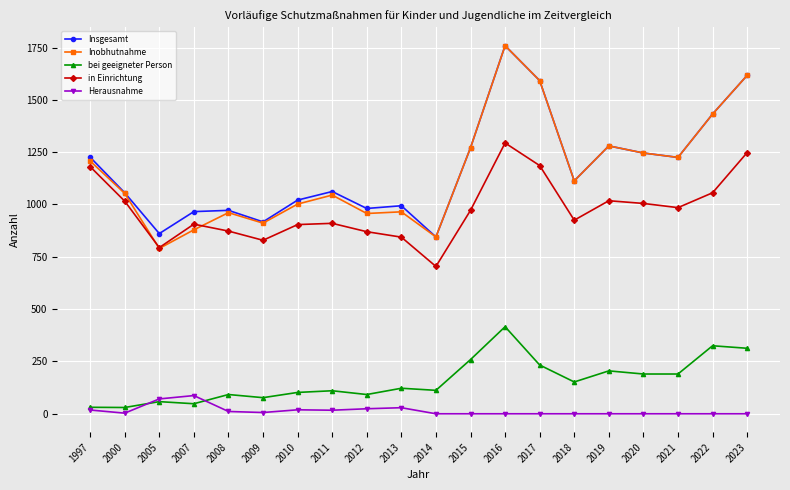

What are all the series names shown in the legend?

Insgesamt, Inobhutnahme, bei geeigneter Person, in Einrichtung, Herausnahme